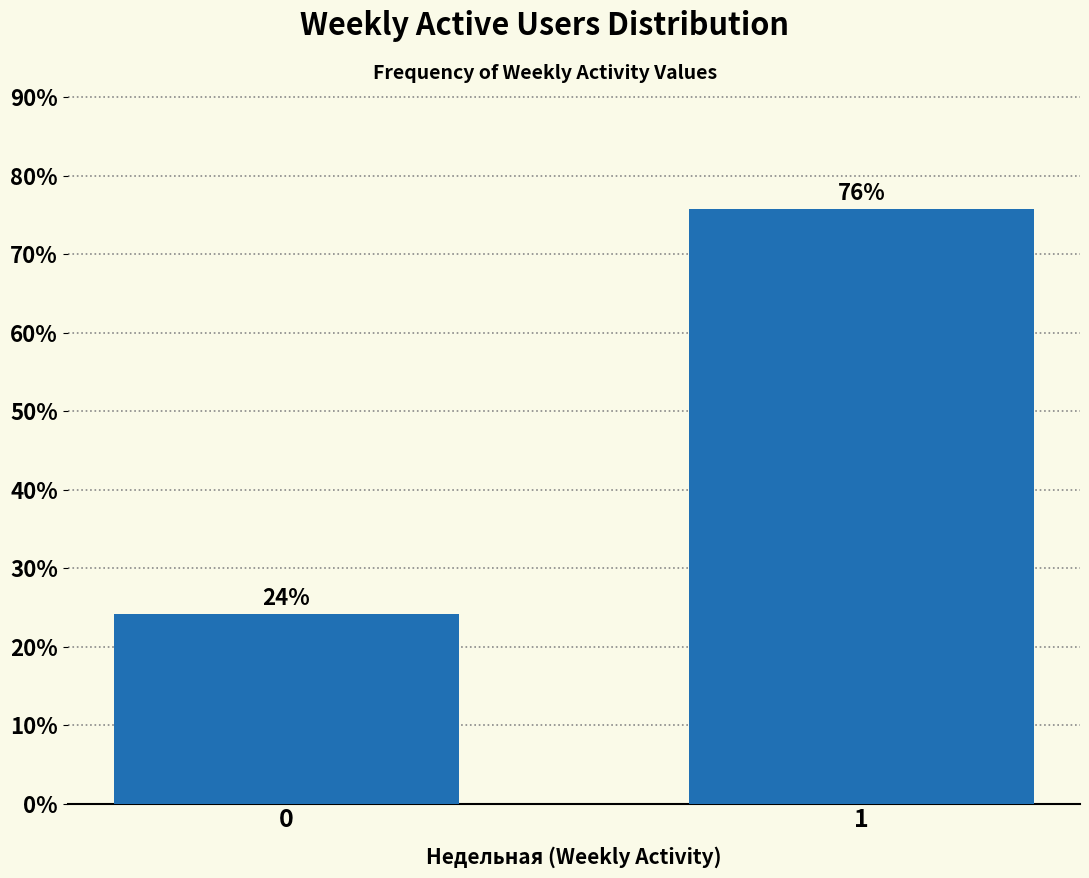

True or false: the data shows 37.0 at 0.

False